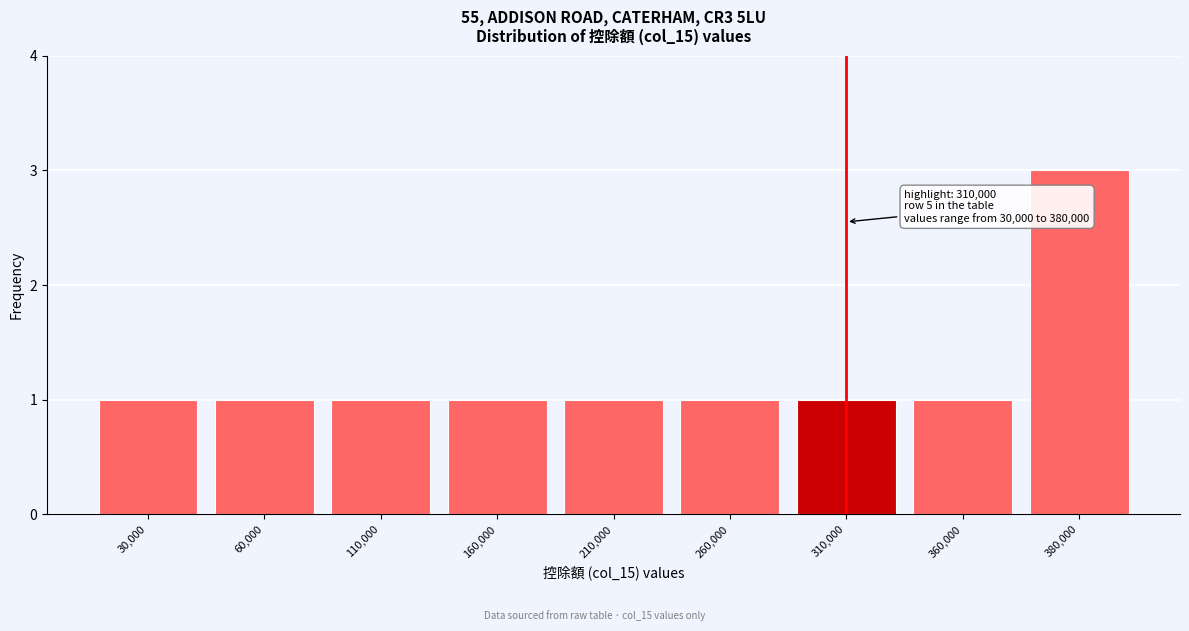

Reading left to right, transcribe all the data shown in this chart.

1	1	1	1	1	1	1	1	3